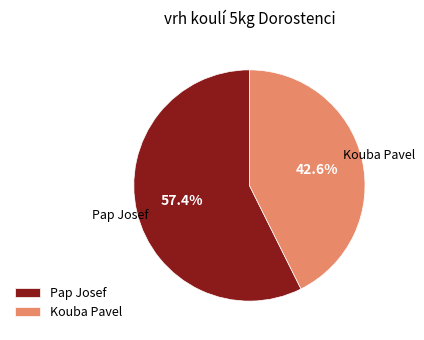

True or false: Kouba Pavel accounts for 43% of the total.

True